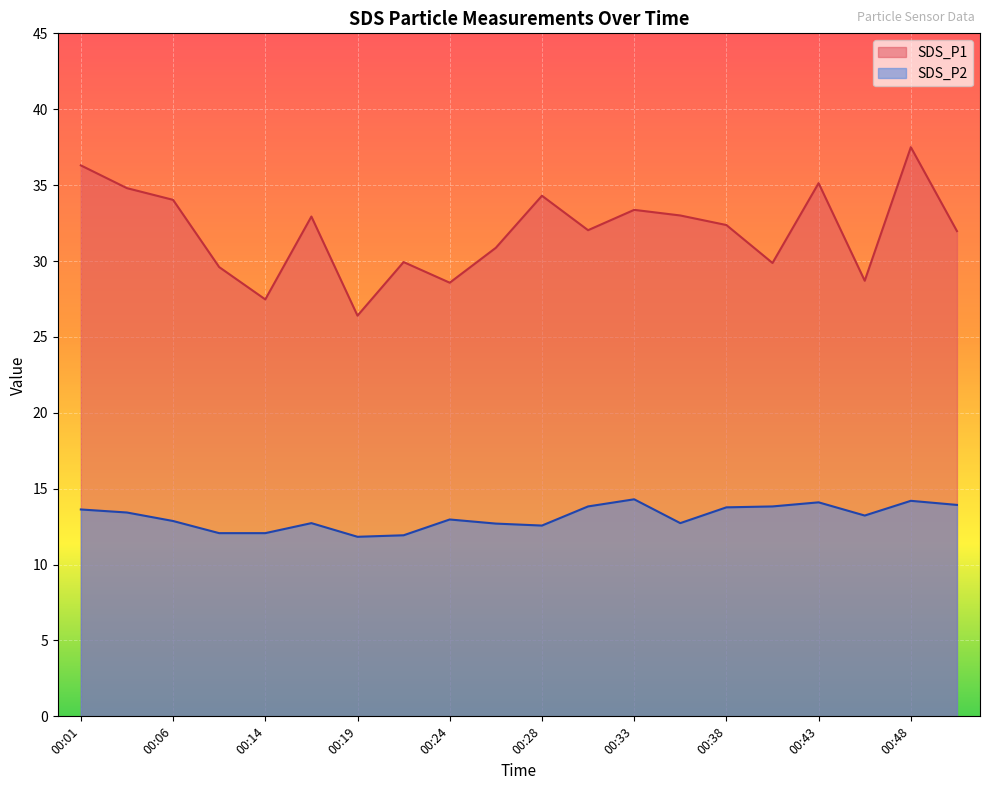

Which series changed the most between 00:01 and 00:11?

SDS_P1